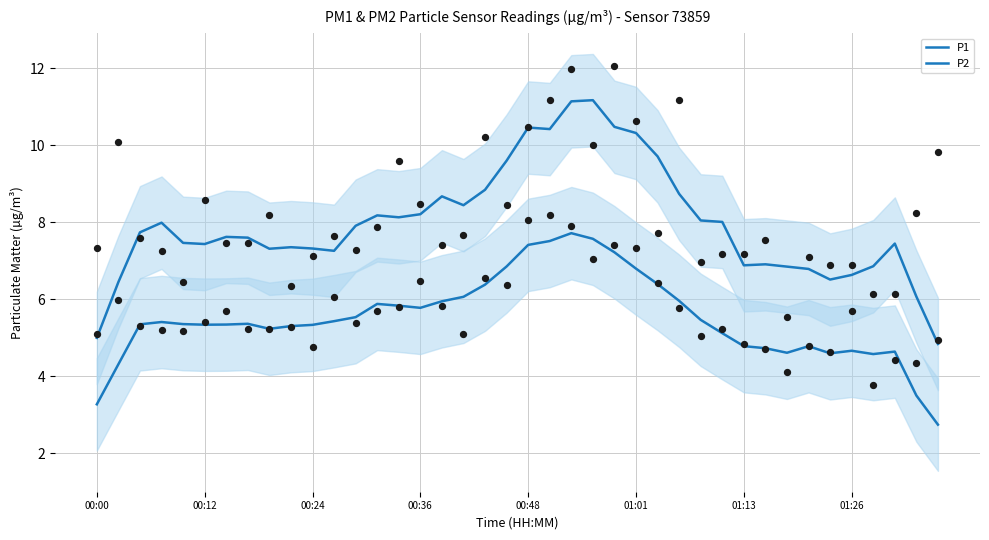

Which series contains the highest Y value?

P1